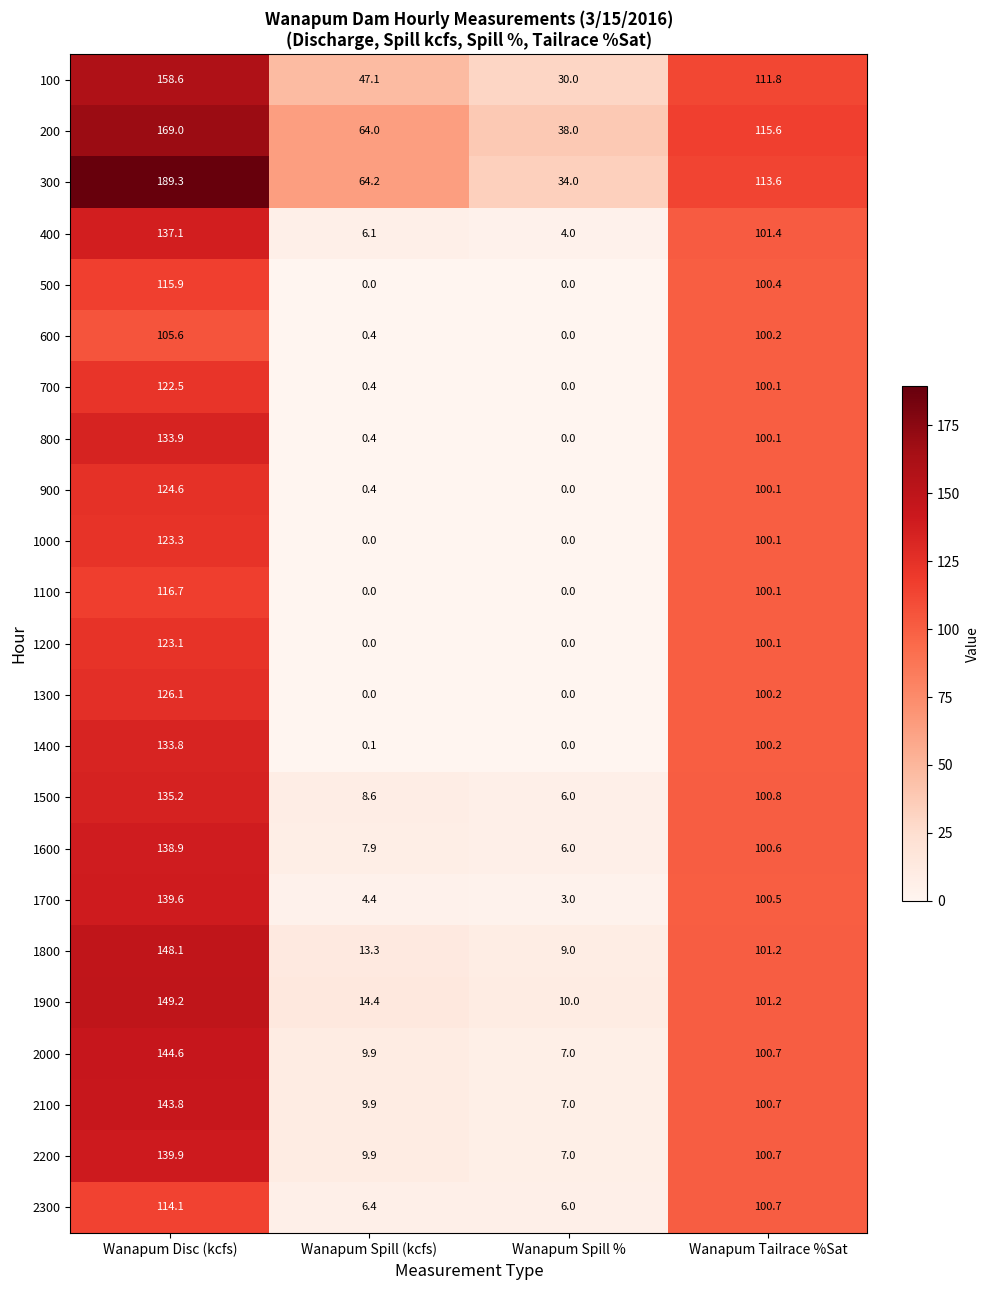

Which category has the highest value across all series?

Wanapum Disc (kcfs)